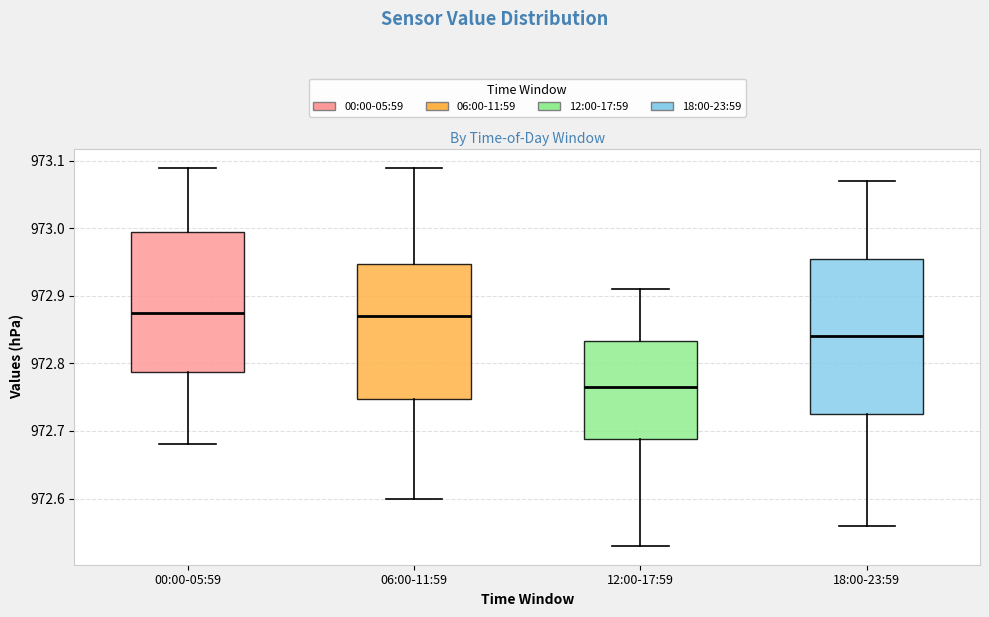

Which box is the tallest, from its lower edge to its upper edge?

18:00-23:59